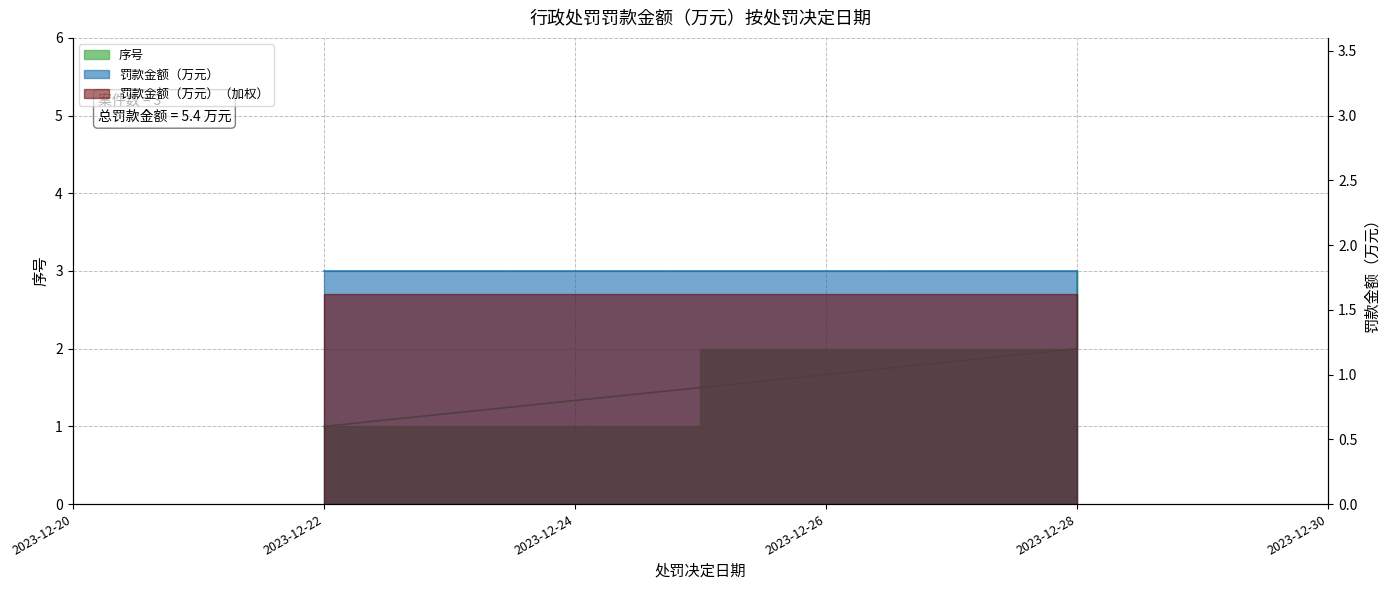

The chart shows a value of 2 at 2023-12-22. True or false?

False